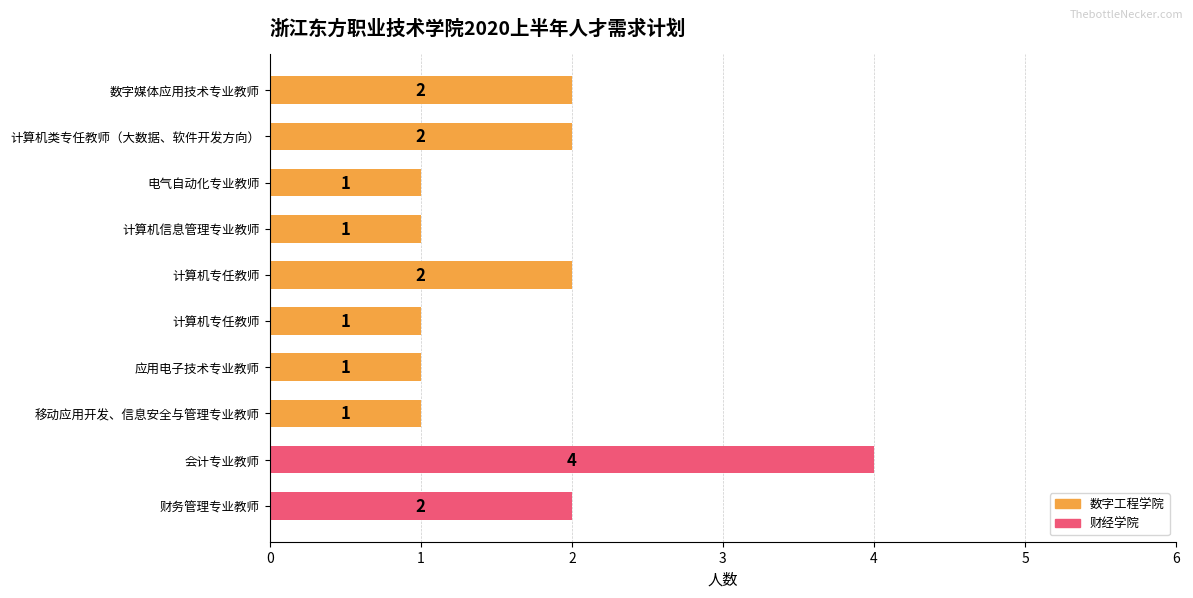

How many data points are less than 2?

5